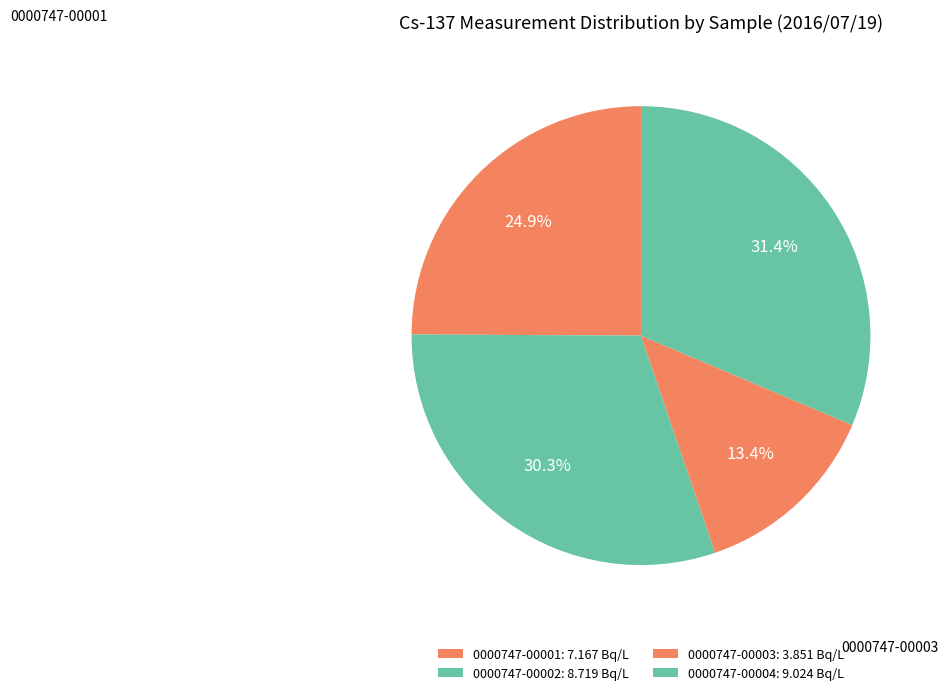

How many segments does this pie chart have?

4